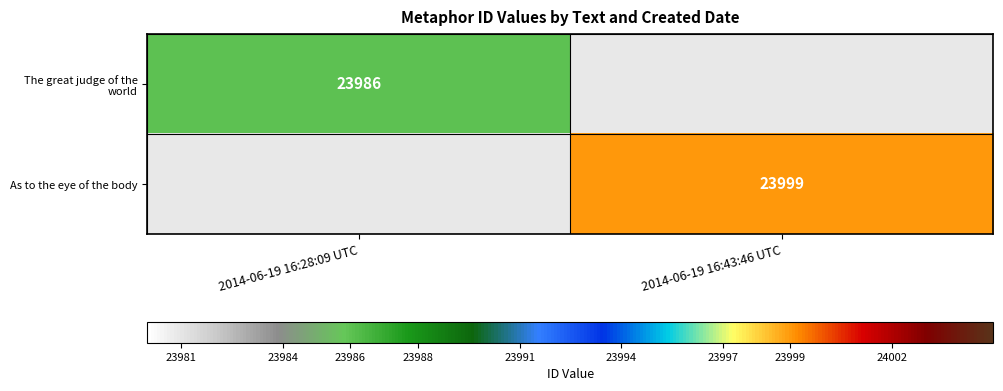

True or false: The great judge of the world has a value of 33349 at 2014-06-19 16:28:09 UTC.

False